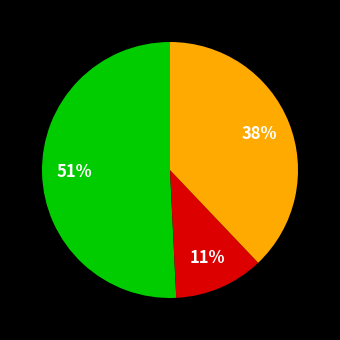

Is there a majority slice in this chart?

Yes